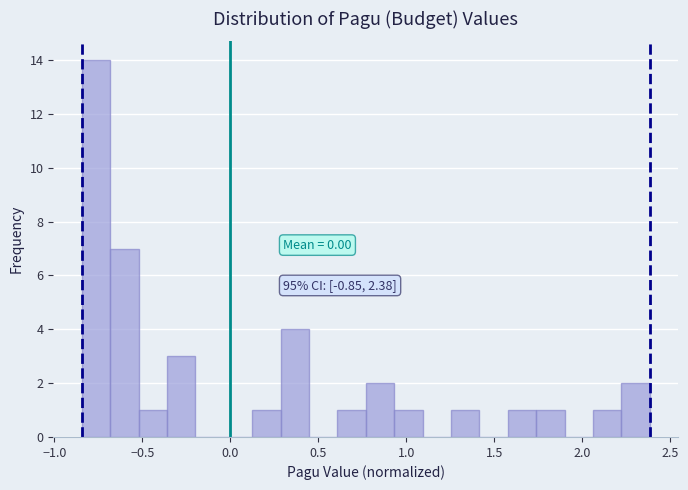

Read against the x-axis, roughly where is the centre of the tallest bar?

-0.75